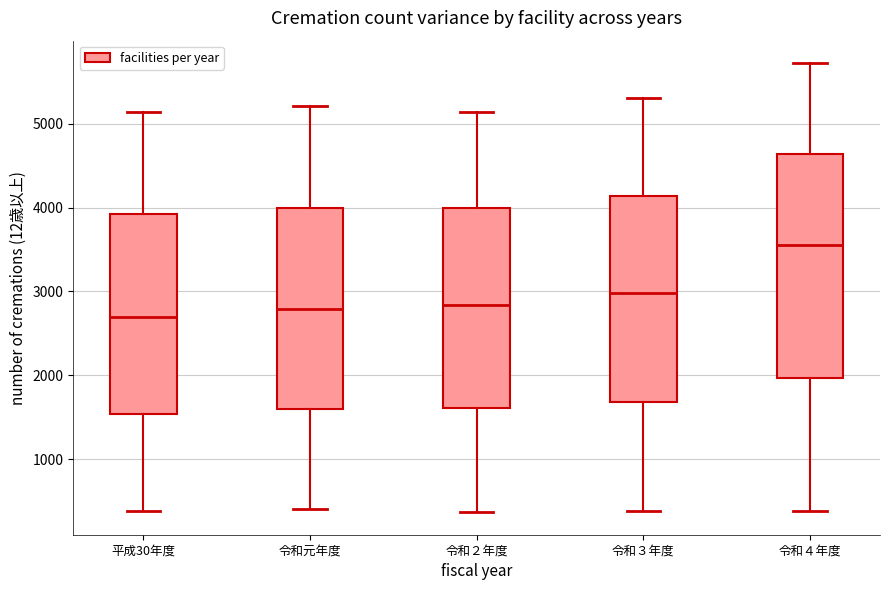

Where does the median line of the box for 令和２年度 sit on the y-axis? The values are not printed on the chart, so give them approximately, as read against the axis.

2800